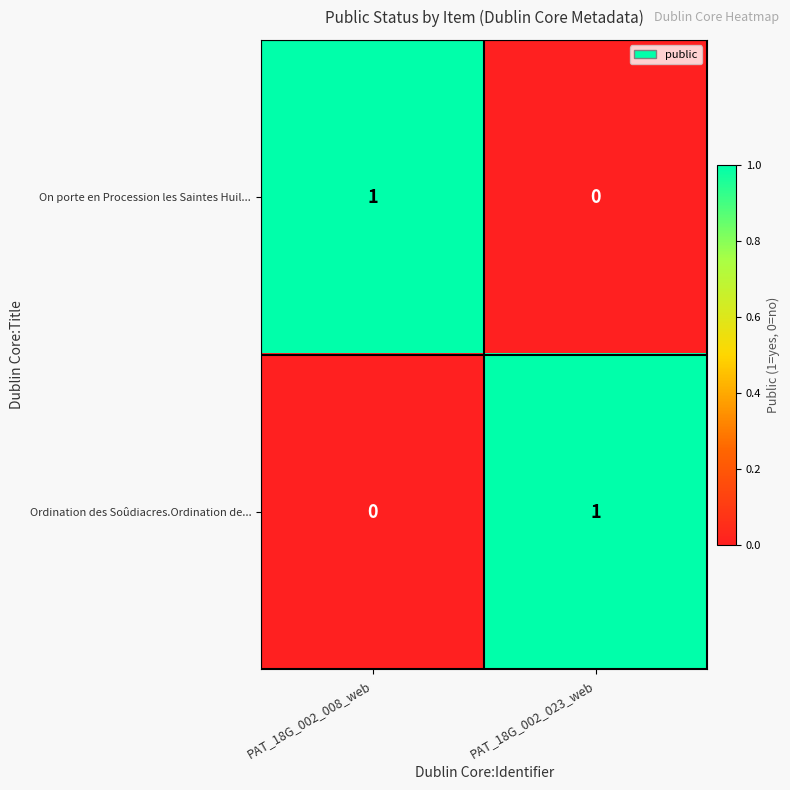

How many values in the Ordination des Soûdiacres.Ordination de... series are below 1?

1